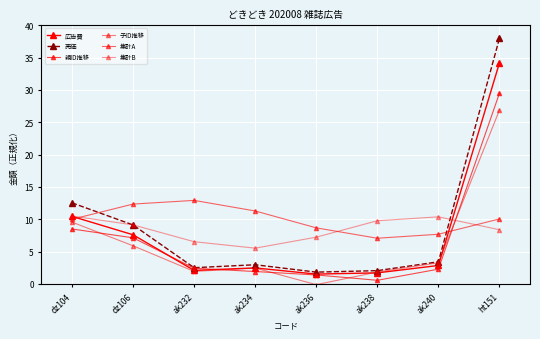

True or false: 親ID推移 and 集計B cross at least once.

True